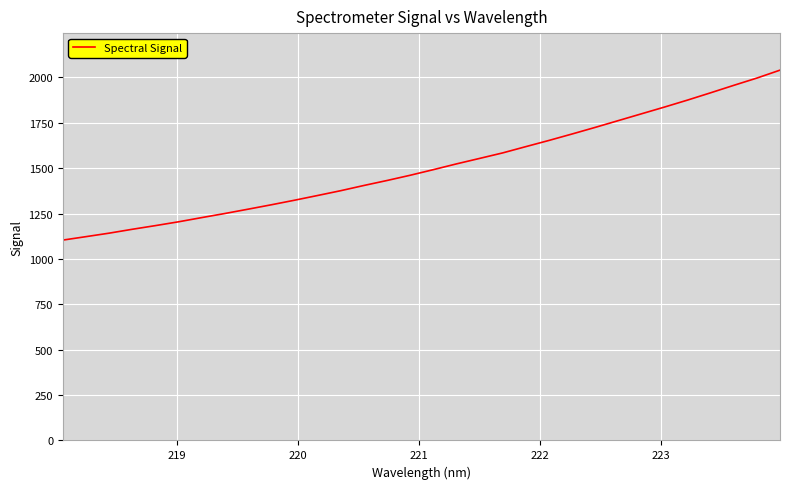

What is the greatest value displayed?

2039.6